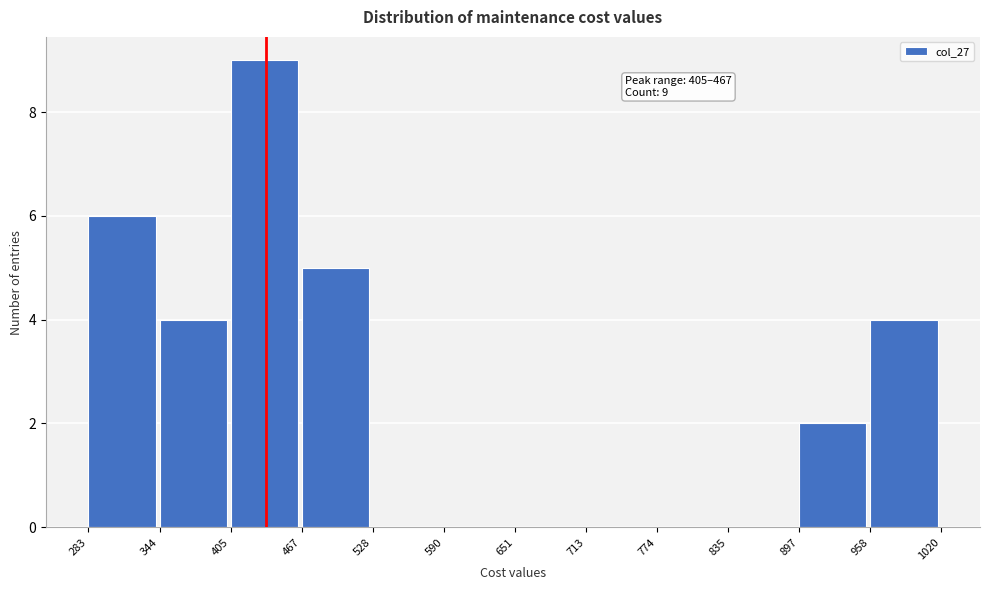

Which range on the x-axis has the tallest bar?

405 to 467